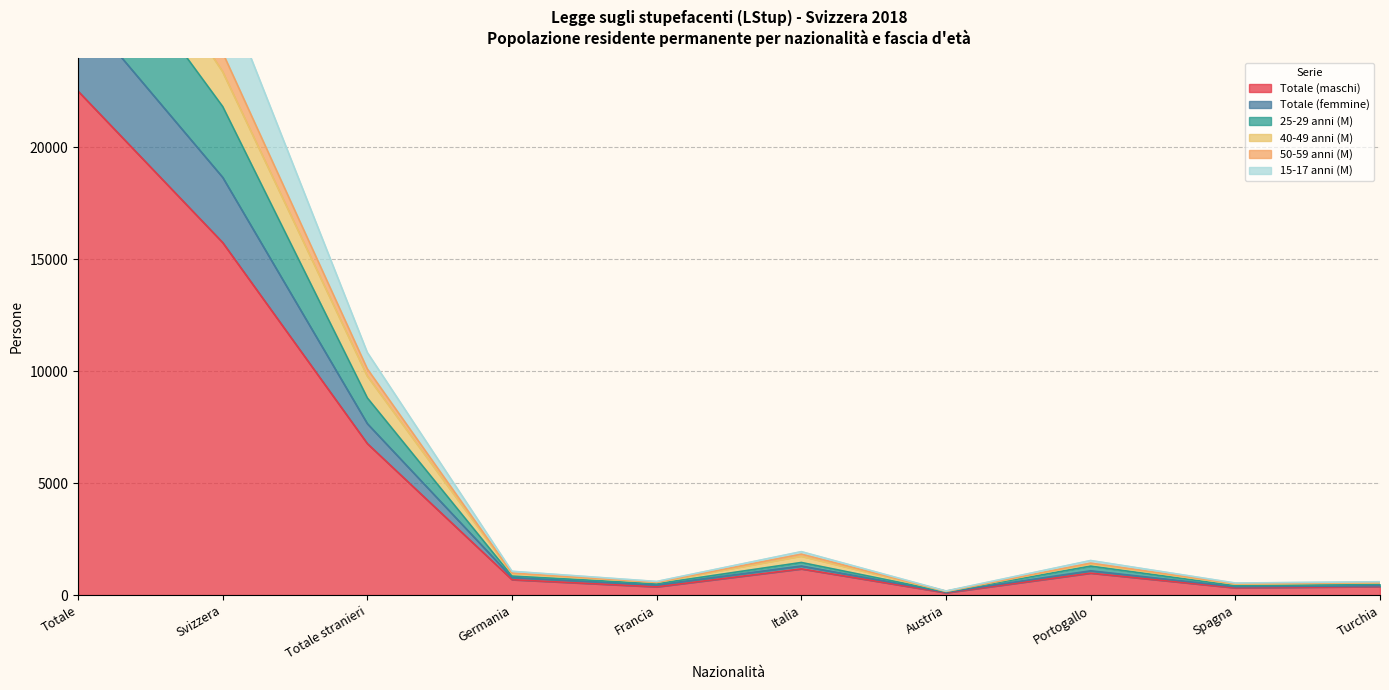

What value does the 40-49 anni (M) series have at Totale, to the nearest 50?

2550